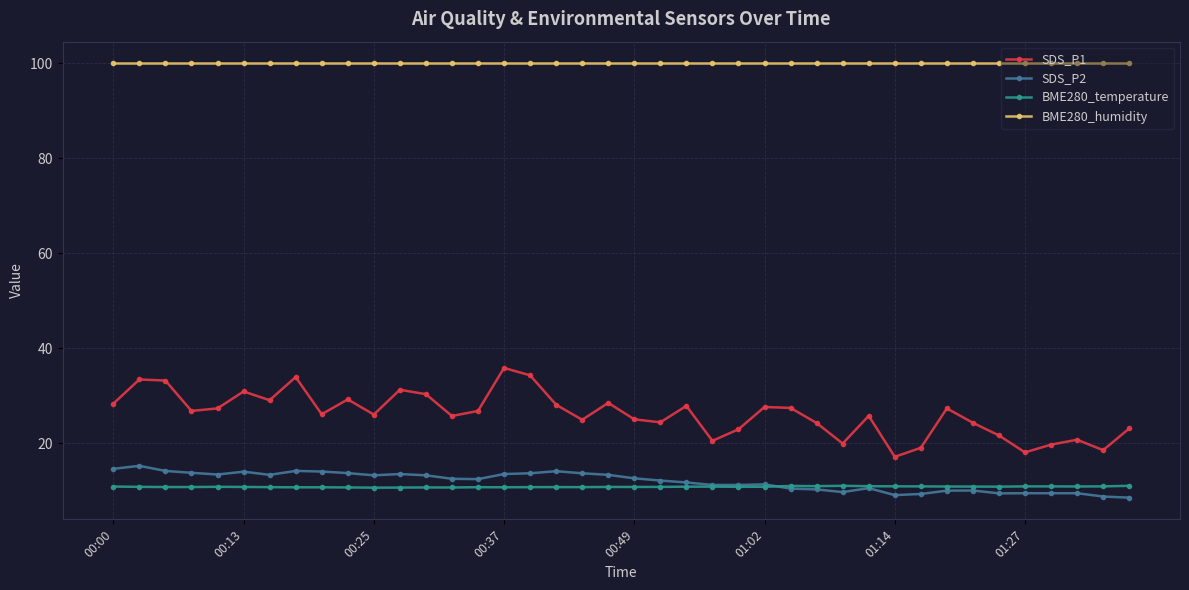

How many lines are shown in the chart?

4